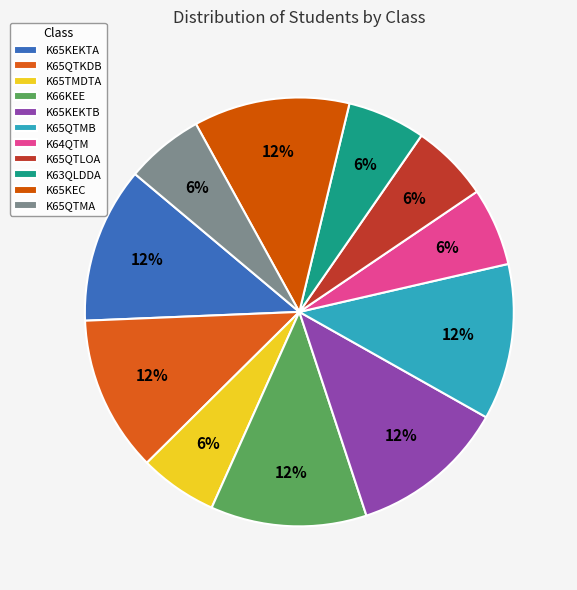

How many slices are in this pie chart?

11